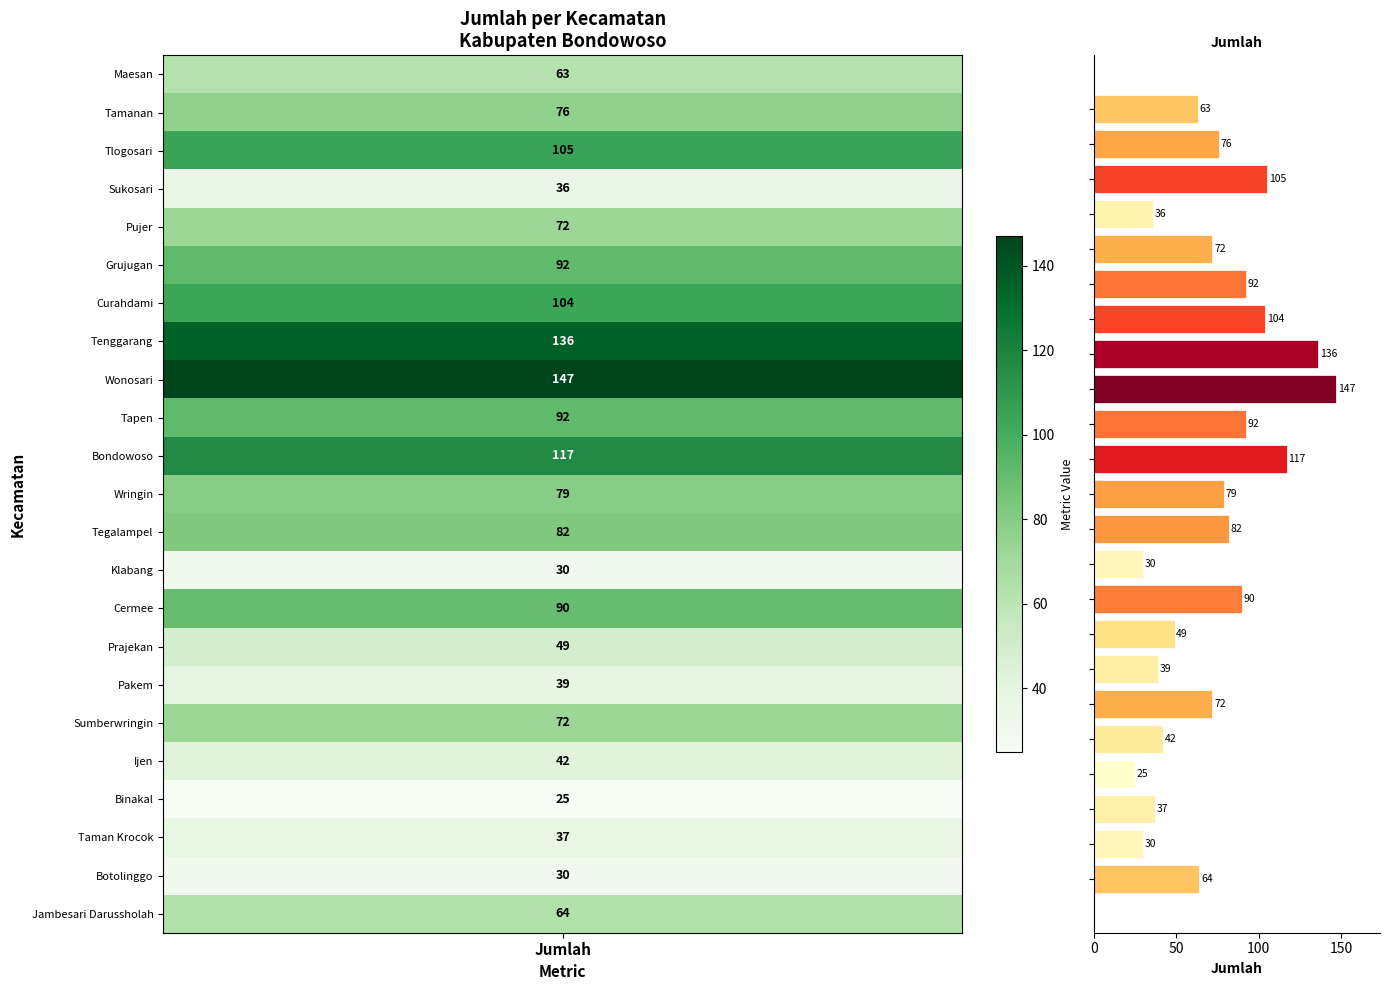

What is the minimum value shown in the chart?

25